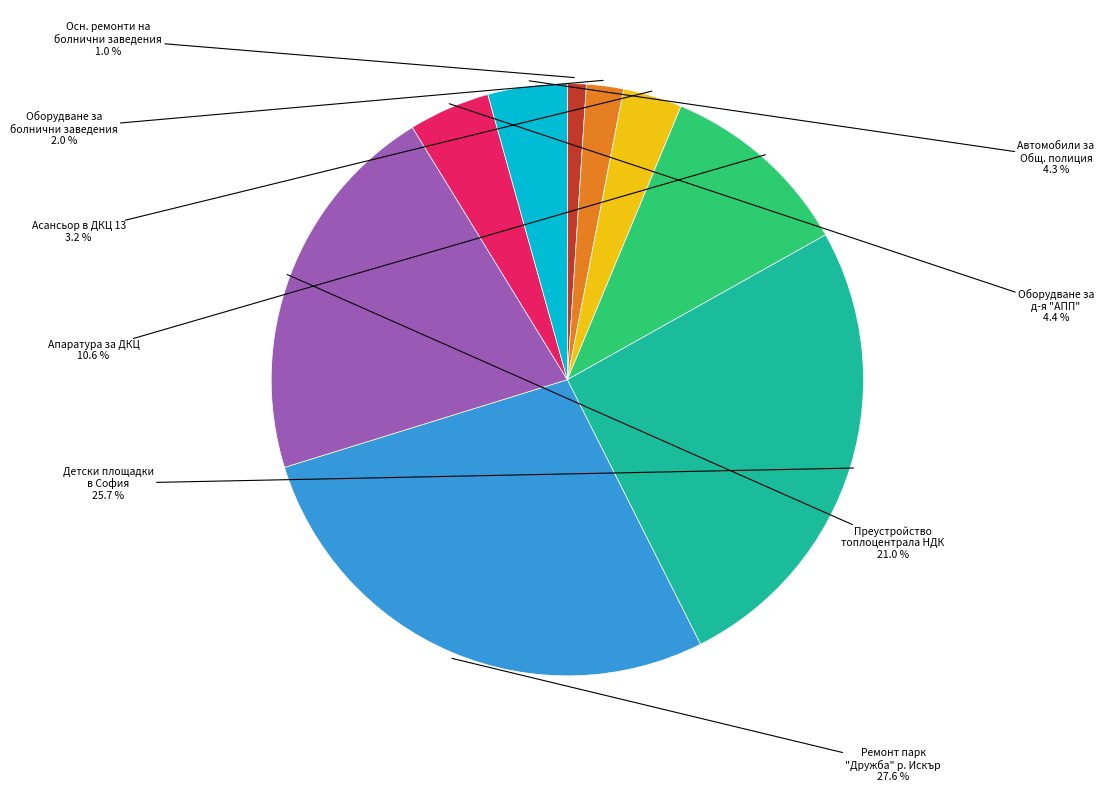

Is there a majority slice in this chart?

No